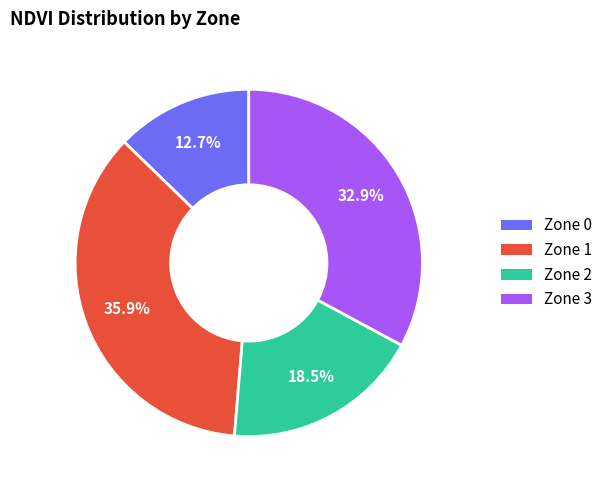

Rank the categories by value from lowest to highest.

Zone 0, Zone 2, Zone 3, Zone 1